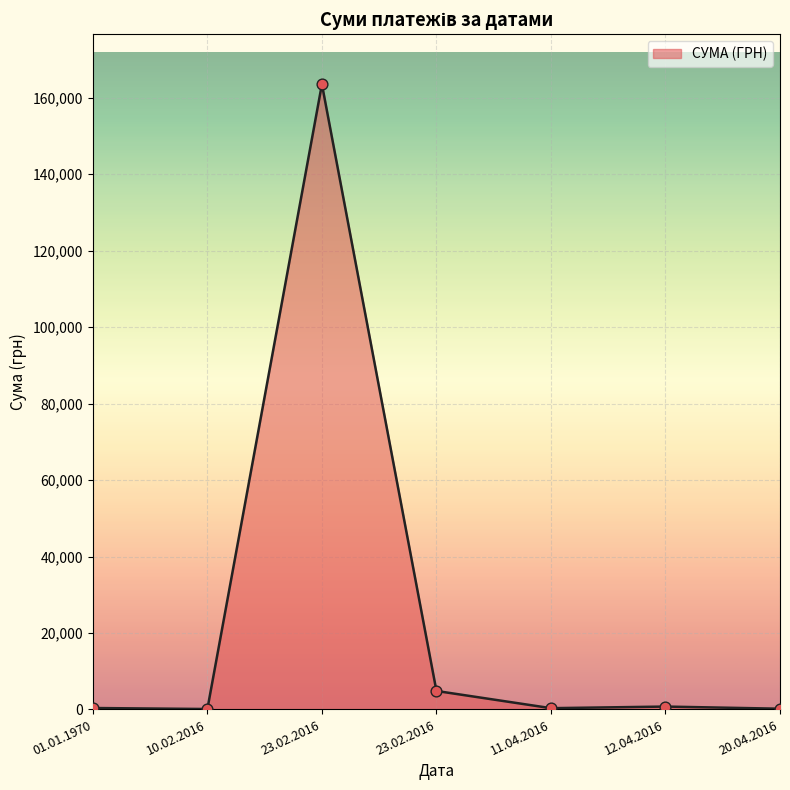

How many lines are shown in the chart?

1